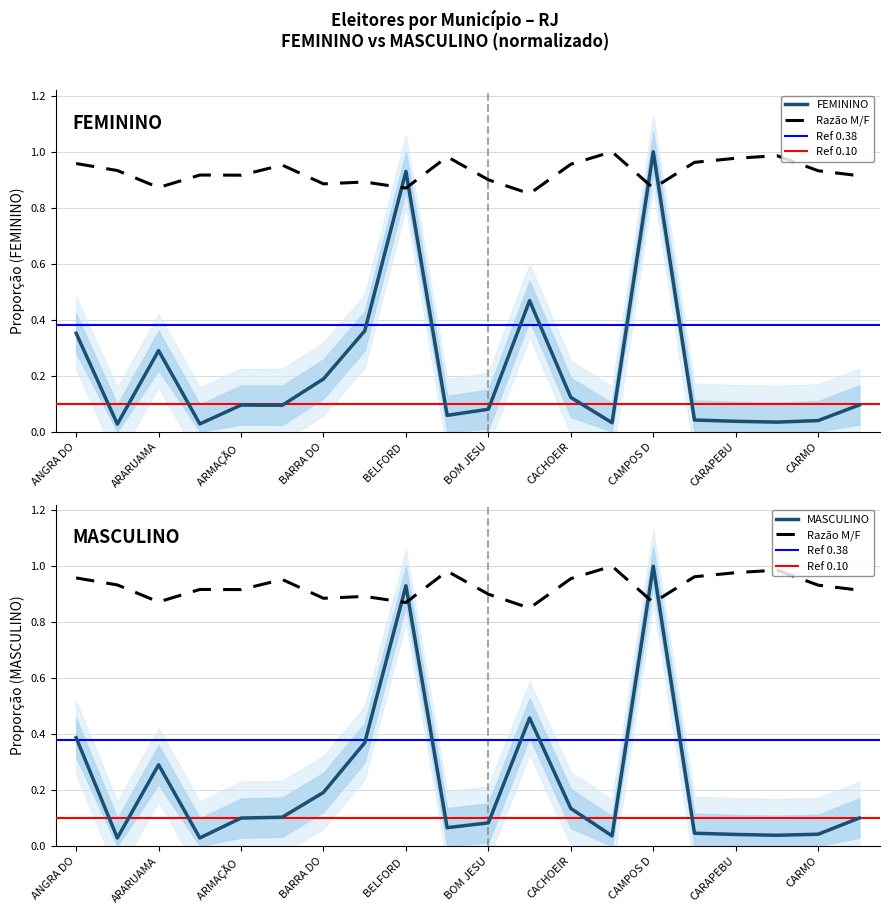

The value of MASCULINO at BOM JARDIM is 0.1. True or false?

True